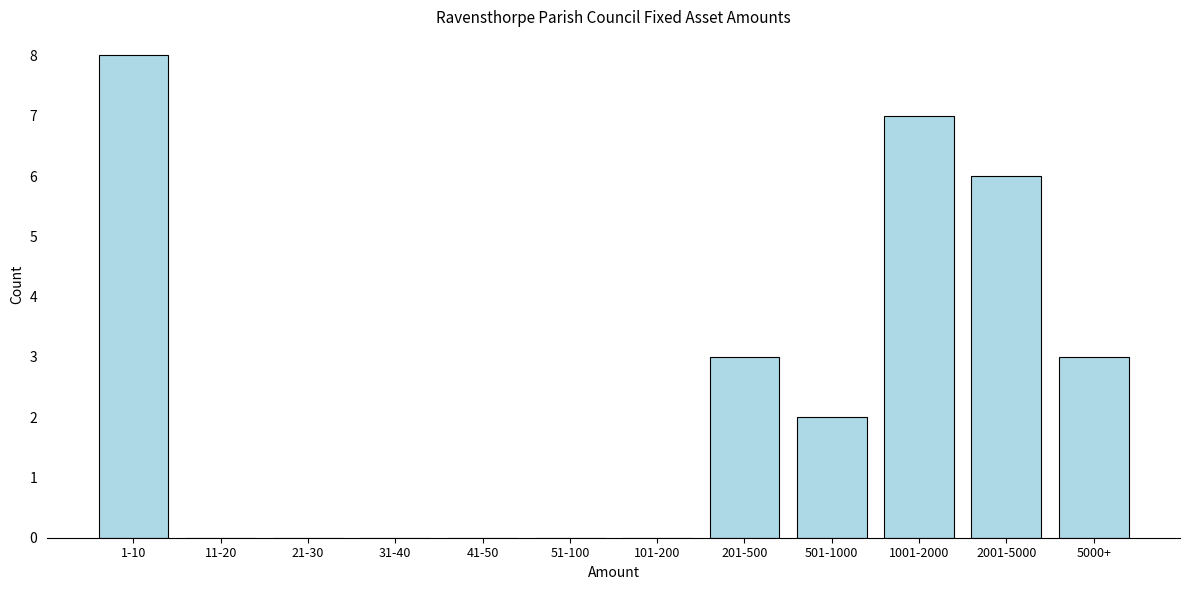

Reading left to right, what are all the values shown in this chart?

1-10=8	11-20=0	21-30=0	31-40=0	41-50=0	51-100=0	101-200=0	201-500=3	501-1000=2	1001-2000=7	2001-5000=6	5000+=3